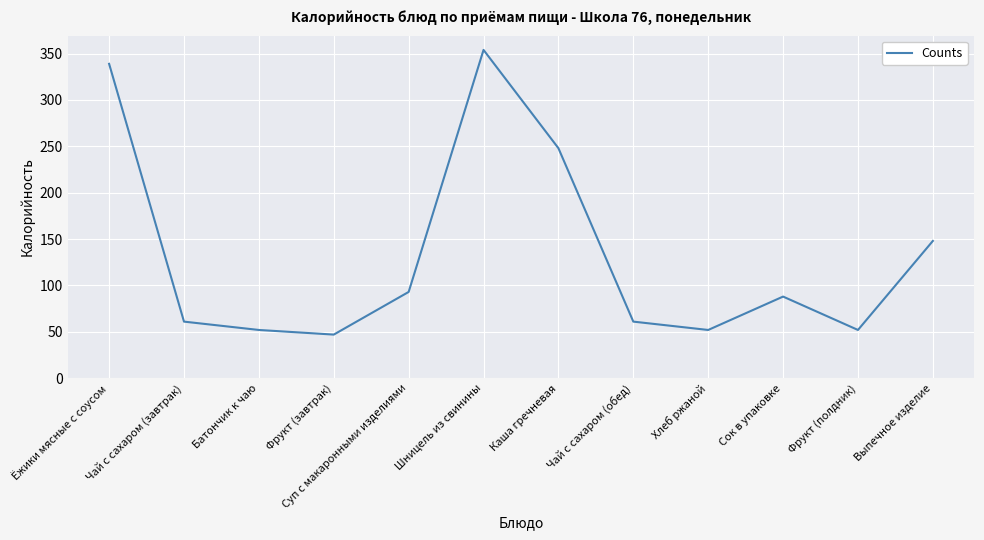

How many series are shown in this chart?

1